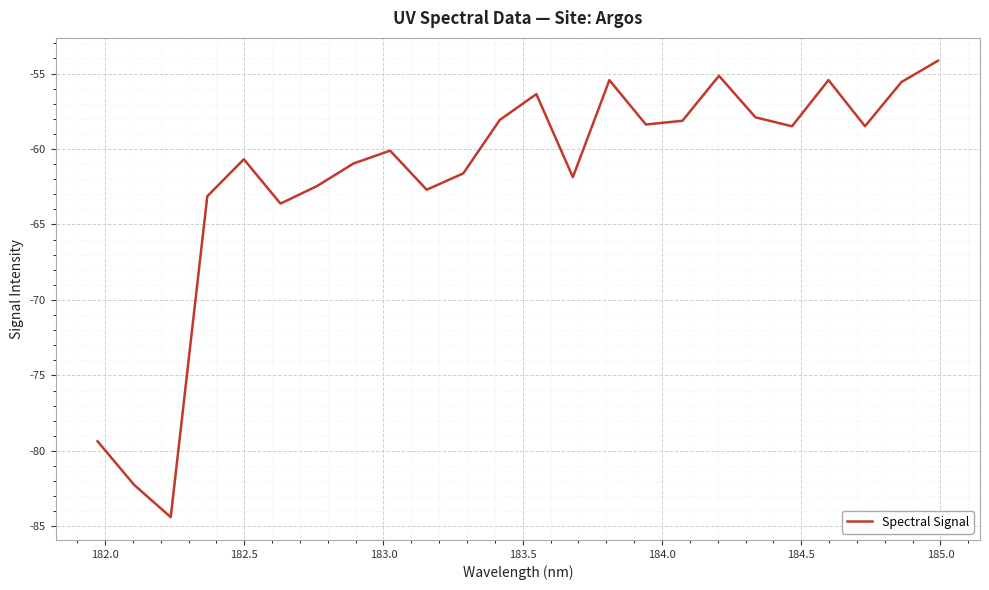

What is the smallest value displayed?

-84.4